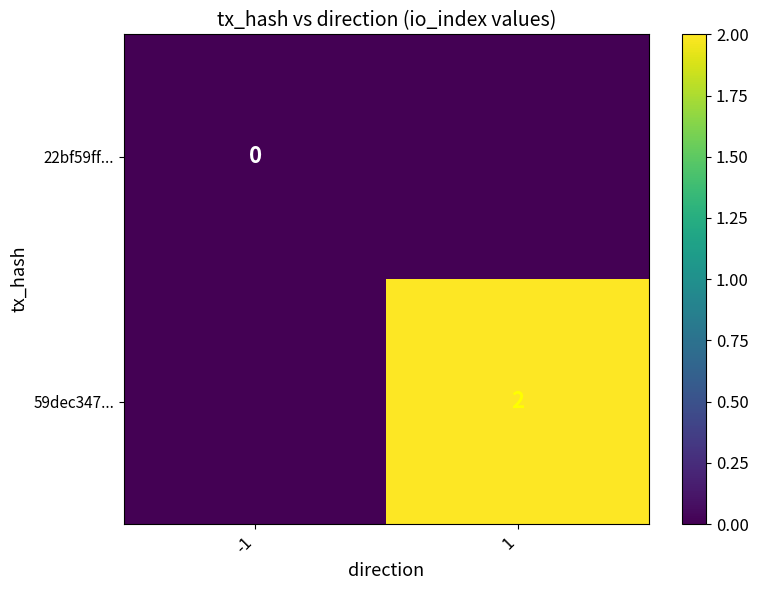

The 59dec347... series shows 3 at 1. True or false?

False